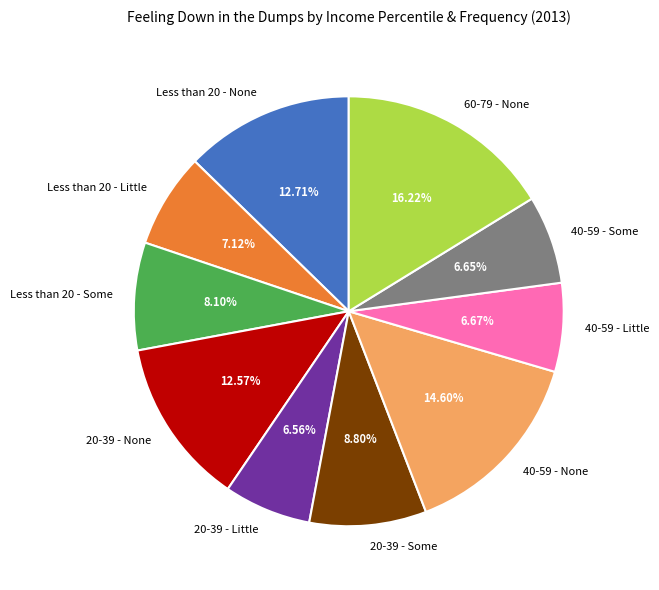

The 20-39 - Little slice represents 7% of the pie. True or false?

True